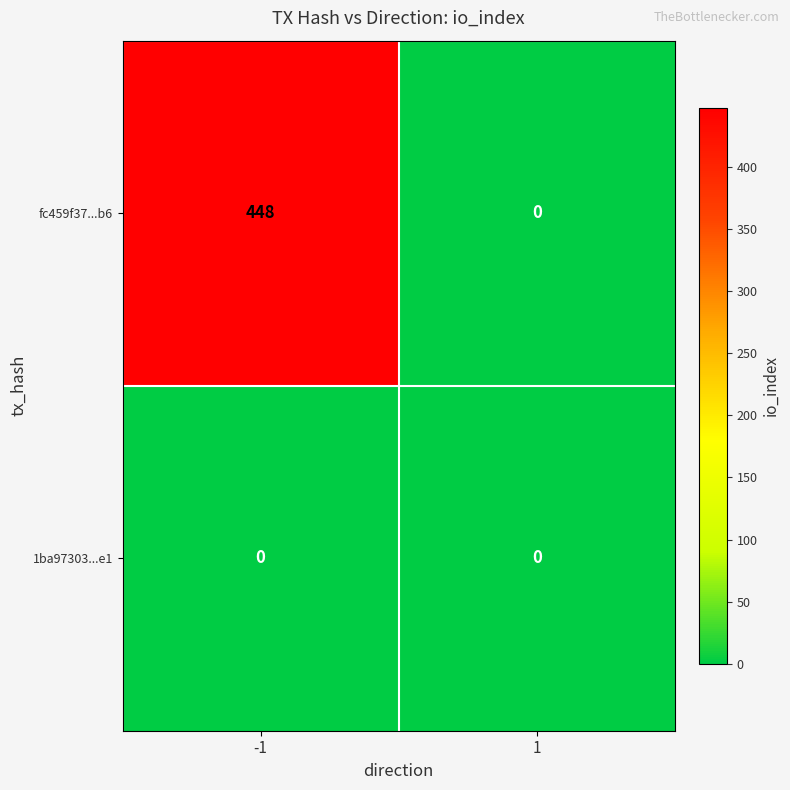

How many series are shown in this chart?

2